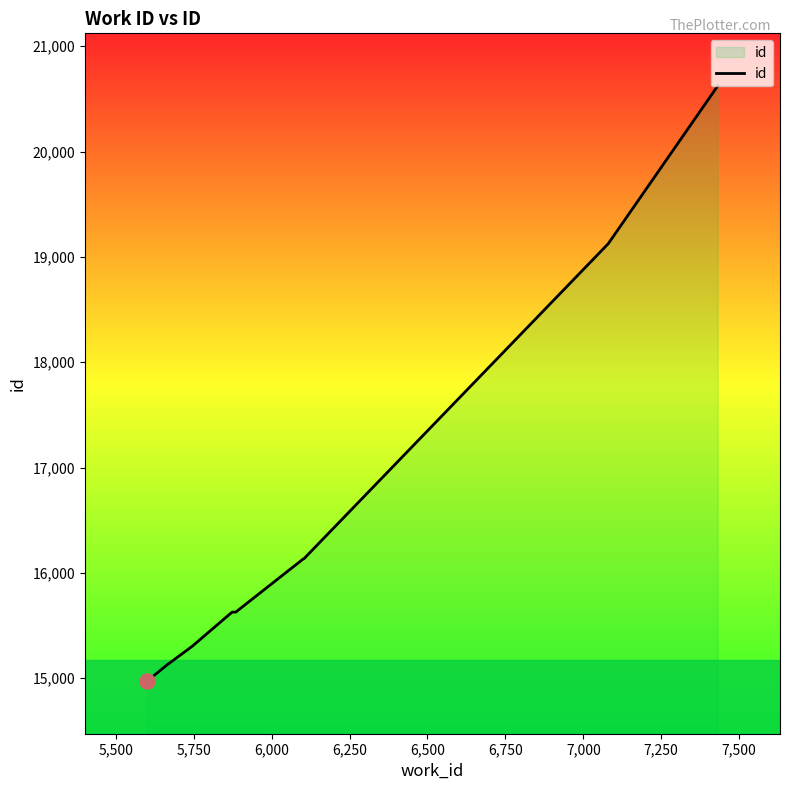

What is the greatest value displayed?

20622